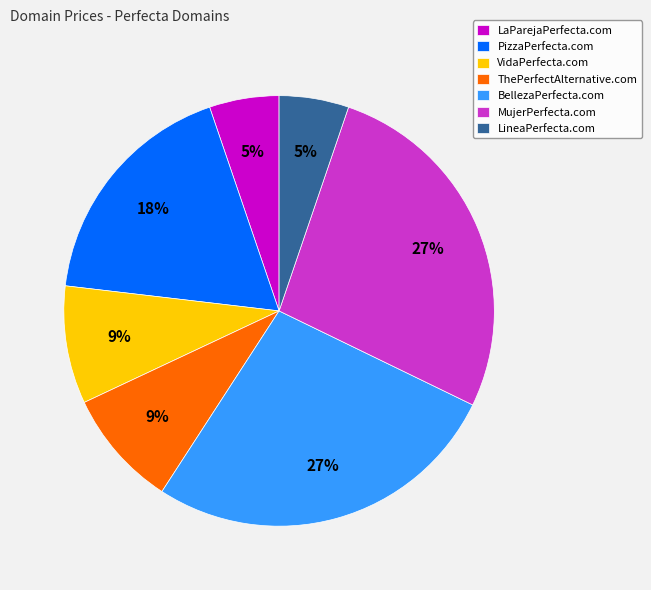

How many segments does this pie chart have?

7